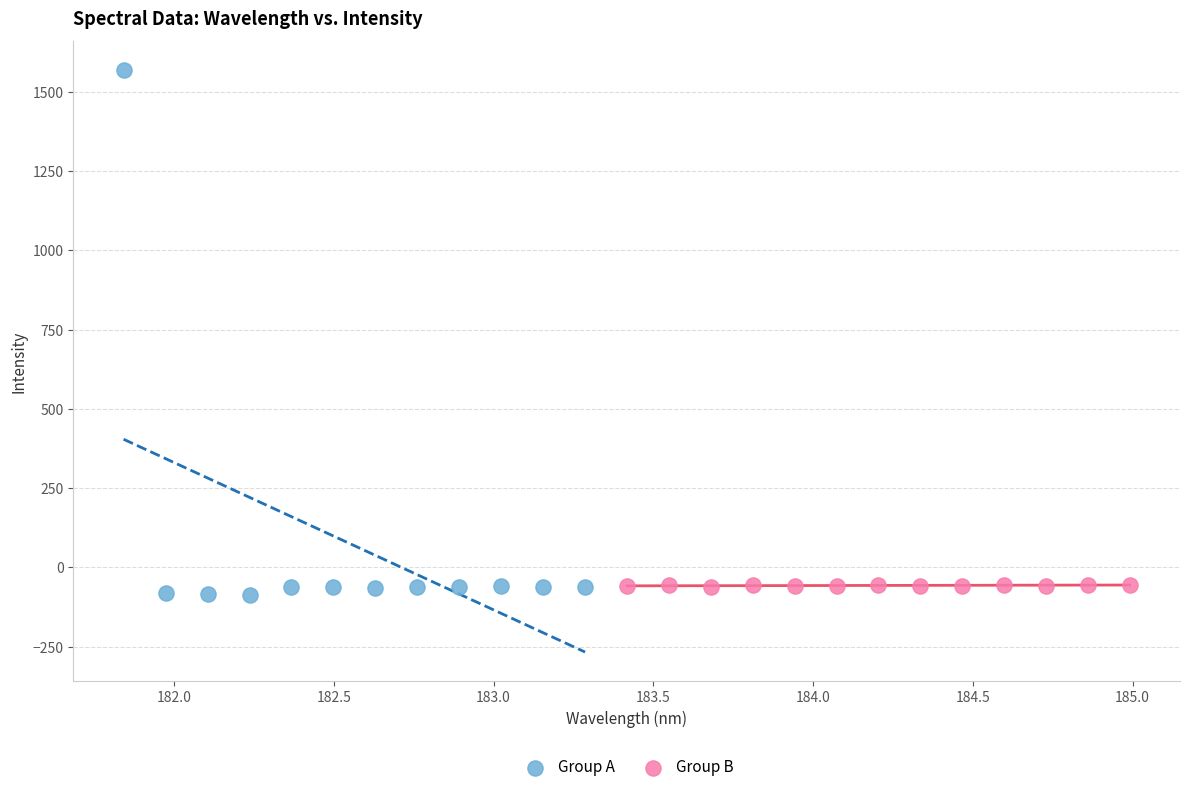

Which series reaches the maximum Y coordinate?

Group A